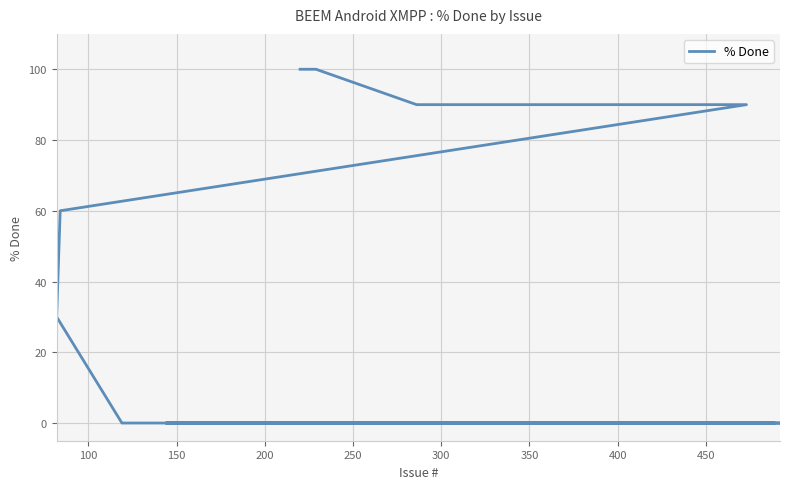

Reading right to left, transcribe all the data shown in this chart.

100	100	100	90	90	60	30	0	0	0	0	0	0	0	0	0	0	0	0	0	0	0	0	0	0	0	0	0	0	0	0	0	0	0	0	0	0	0	0	0